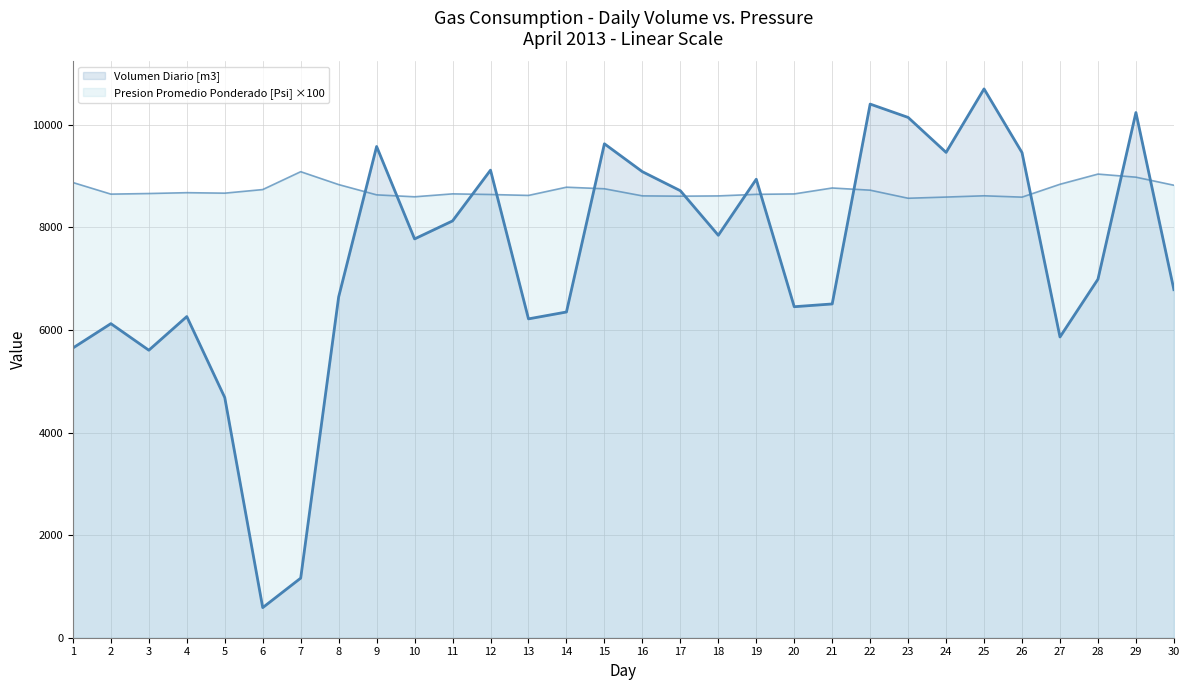

How many values in the Presion Promedio Ponderado [Psi] series are below 8661?

15